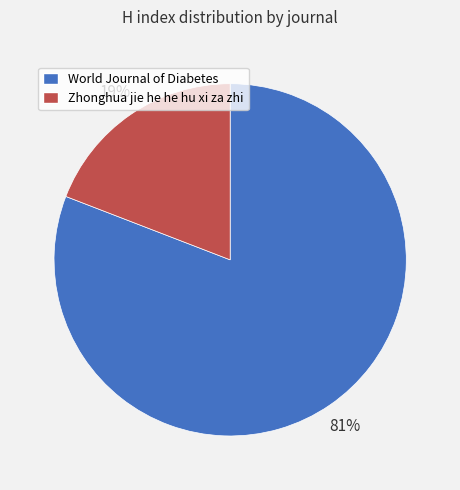

To the nearest percent, what is the average slice percentage?

50%